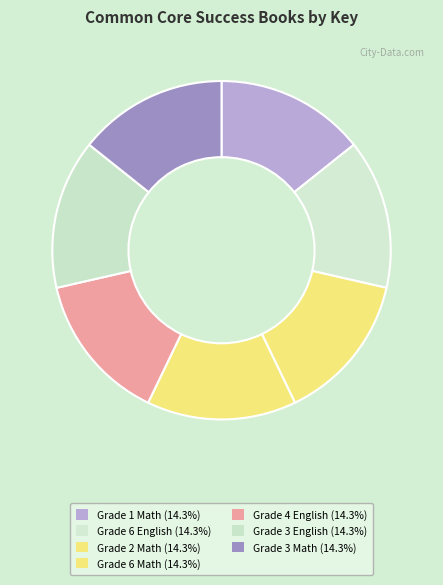

To the nearest percent, what portion does Grade 2 Math represent?

14%